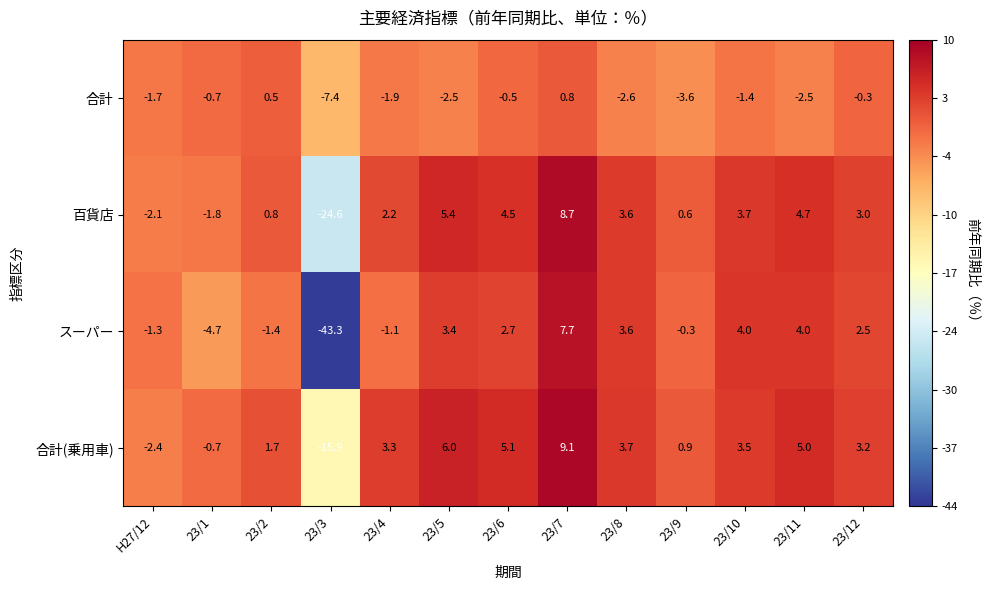

Between 23/2 and 23/8, which series saw the biggest shift?

スーパー